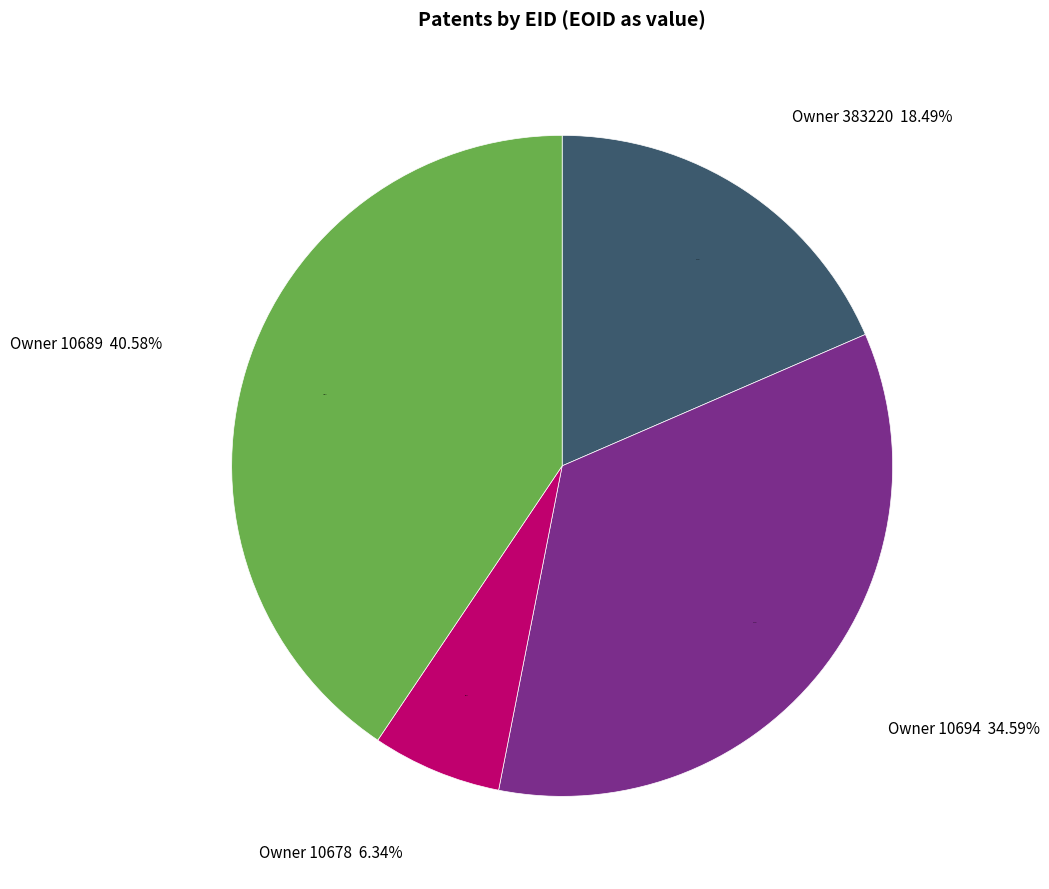

Does any single category account for the majority?

No